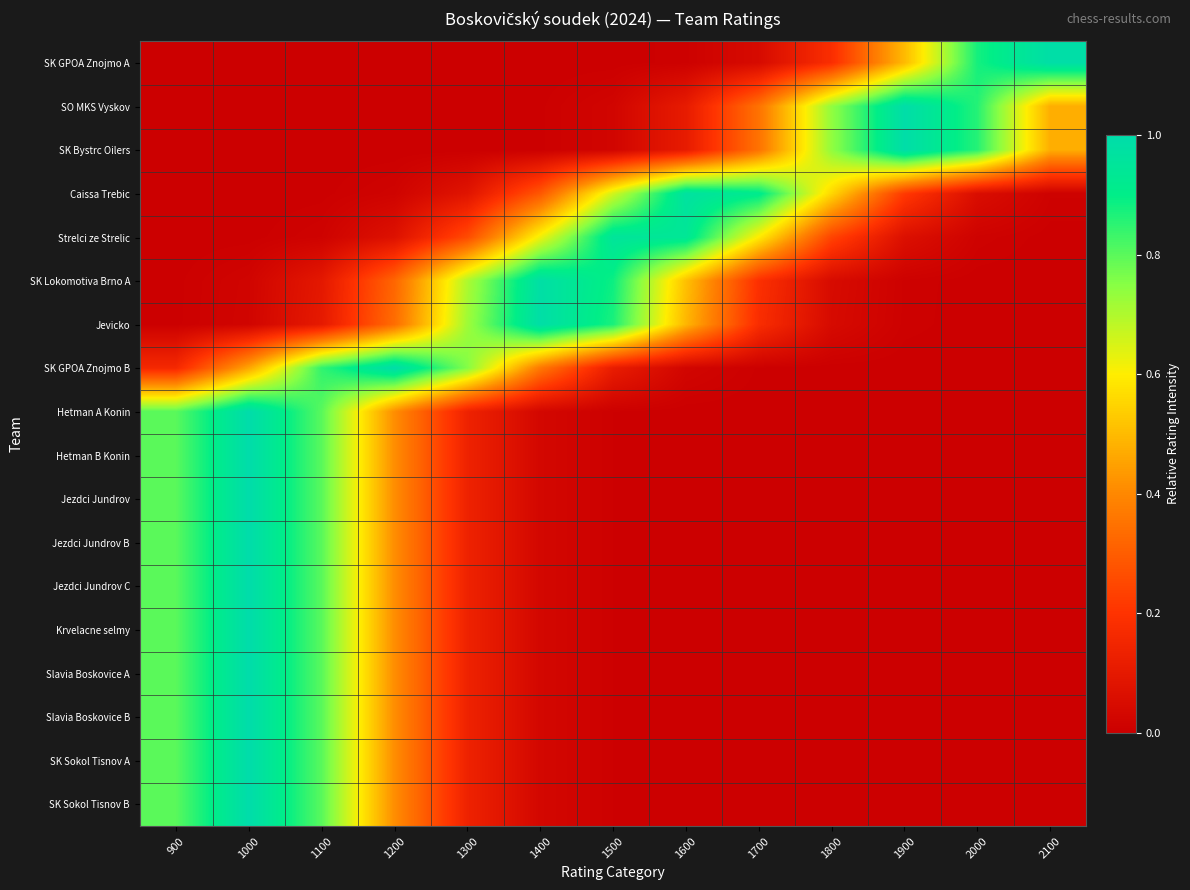

Reading left to right, transcribe all the data shown in this chart.

SK GPOA Znojmo A: 900=0.0	1000=0.0	1100=0.0	1200=0.0	1300=0.0	1400=0.0	1500=0.0	1600=0.0	1700=0.0	1800=0.2	1900=0.5	2000=0.9	2100=1.0
SO MKS Vyskov: 900=0.0	1000=0.0	1100=0.0	1200=0.0	1300=0.0	1400=0.0	1500=0.0	1600=0.1	1700=0.4	1800=0.7	1900=1.0	2000=0.9	2100=0.5
SK Bystrc Oilers: 900=0.0	1000=0.0	1100=0.0	1200=0.0	1300=0.0	1400=0.0	1500=0.0	1600=0.1	1700=0.4	1800=0.7	1900=1.0	2000=0.9	2100=0.5
Caissa Trebic: 900=0.0	1000=0.0	1100=0.0	1200=0.0	1300=0.1	1400=0.3	1500=0.7	1600=1.0	1700=0.9	1800=0.6	1900=0.2	2000=0.1	2100=0.0
Strelci ze Strelic: 900=0.0	1000=0.0	1100=0.0	1200=0.1	1300=0.3	1400=0.6	1500=1.0	1600=0.9	1700=0.6	1800=0.2	1900=0.1	2000=0.0	2100=0.0
SK Lokomotiva Brno A: 900=0.0	1000=0.0	1100=0.1	1200=0.3	1300=0.7	1400=1.0	1500=0.9	1600=0.5	1700=0.2	1800=0.0	1900=0.0	2000=0.0	2100=0.0
Jevicko: 900=0.0	1000=0.0	1100=0.1	1200=0.3	1300=0.7	1400=1.0	1500=0.9	1600=0.5	1700=0.2	1800=0.0	1900=0.0	2000=0.0	2100=0.0
SK GPOA Znojmo B: 900=0.2	1000=0.5	1100=0.8	1200=1.0	1300=0.8	1400=0.4	1500=0.1	1600=0.0	1700=0.0	1800=0.0	1900=0.0	2000=0.0	2100=0.0
Hetman A Konin: 900=0.8	1000=1.0	1100=0.8	1200=0.4	1300=0.1	1400=0.0	1500=0.0	1600=0.0	1700=0.0	1800=0.0	1900=0.0	2000=0.0	2100=0.0
Hetman B Konin: 900=0.8	1000=1.0	1100=0.8	1200=0.4	1300=0.1	1400=0.0	1500=0.0	1600=0.0	1700=0.0	1800=0.0	1900=0.0	2000=0.0	2100=0.0
Jezdci Jundrov: 900=0.8	1000=1.0	1100=0.8	1200=0.4	1300=0.1	1400=0.0	1500=0.0	1600=0.0	1700=0.0	1800=0.0	1900=0.0	2000=0.0	2100=0.0
Jezdci Jundrov B: 900=0.8	1000=1.0	1100=0.8	1200=0.4	1300=0.1	1400=0.0	1500=0.0	1600=0.0	1700=0.0	1800=0.0	1900=0.0	2000=0.0	2100=0.0
Jezdci Jundrov C: 900=0.8	1000=1.0	1100=0.8	1200=0.4	1300=0.1	1400=0.0	1500=0.0	1600=0.0	1700=0.0	1800=0.0	1900=0.0	2000=0.0	2100=0.0
Krvelacne selmy: 900=0.8	1000=1.0	1100=0.8	1200=0.4	1300=0.1	1400=0.0	1500=0.0	1600=0.0	1700=0.0	1800=0.0	1900=0.0	2000=0.0	2100=0.0
Slavia Boskovice A: 900=0.8	1000=1.0	1100=0.8	1200=0.4	1300=0.1	1400=0.0	1500=0.0	1600=0.0	1700=0.0	1800=0.0	1900=0.0	2000=0.0	2100=0.0
Slavia Boskovice B: 900=0.8	1000=1.0	1100=0.8	1200=0.4	1300=0.1	1400=0.0	1500=0.0	1600=0.0	1700=0.0	1800=0.0	1900=0.0	2000=0.0	2100=0.0
SK Sokol Tisnov A: 900=0.8	1000=1.0	1100=0.8	1200=0.4	1300=0.1	1400=0.0	1500=0.0	1600=0.0	1700=0.0	1800=0.0	1900=0.0	2000=0.0	2100=0.0
SK Sokol Tisnov B: 900=0.8	1000=1.0	1100=0.8	1200=0.4	1300=0.1	1400=0.0	1500=0.0	1600=0.0	1700=0.0	1800=0.0	1900=0.0	2000=0.0	2100=0.0